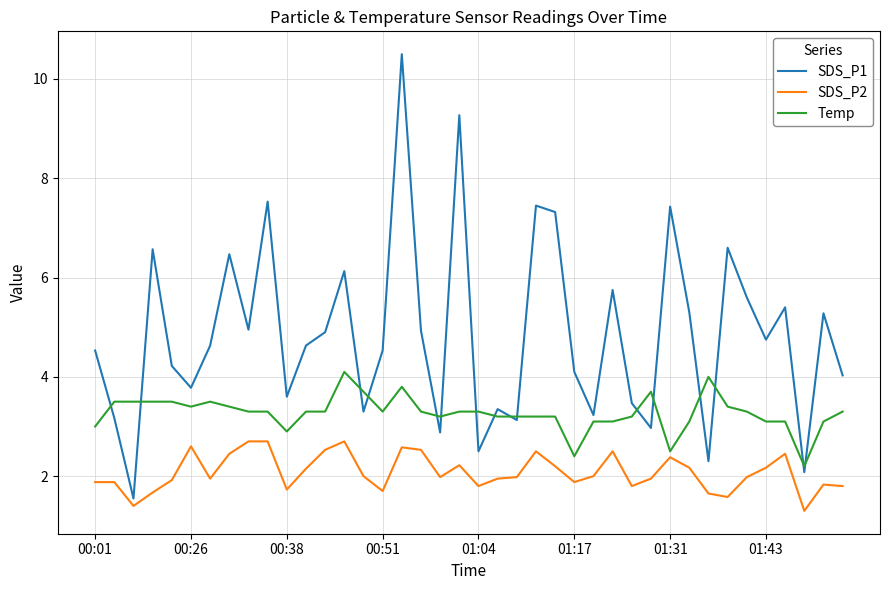

What is the minimum value shown in the chart?

1.3